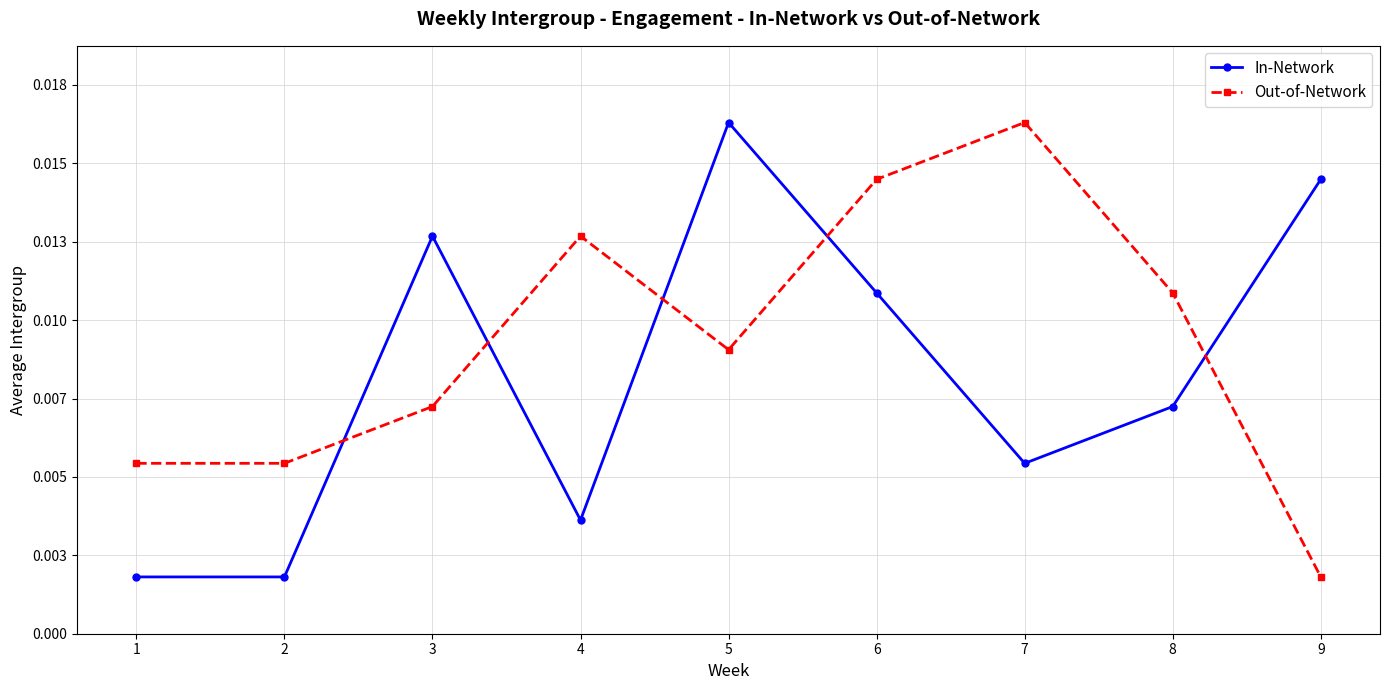

What are all the series names shown in the legend?

In-Network, Out-of-Network